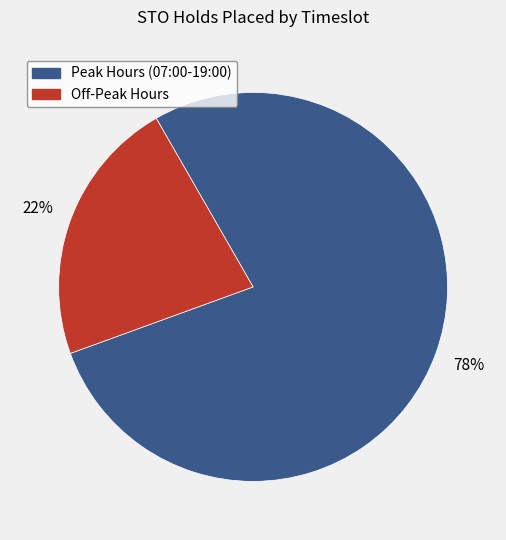

To the nearest percent, what is the average slice percentage?

50%